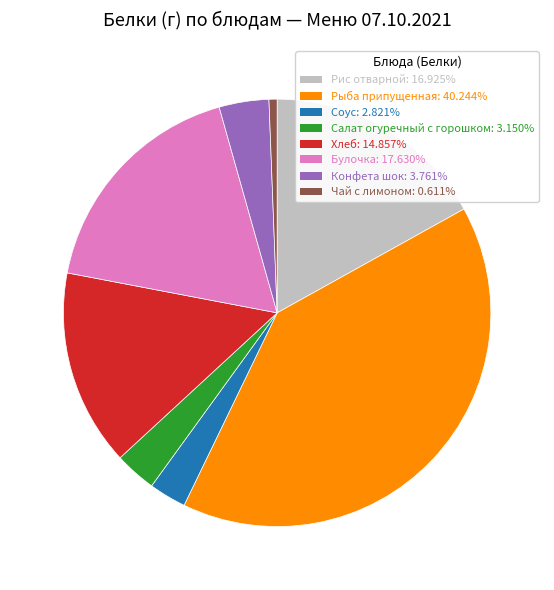

Approximately how many times larger is the value at Рис отварной compared to Рыба припущенная?

0.4